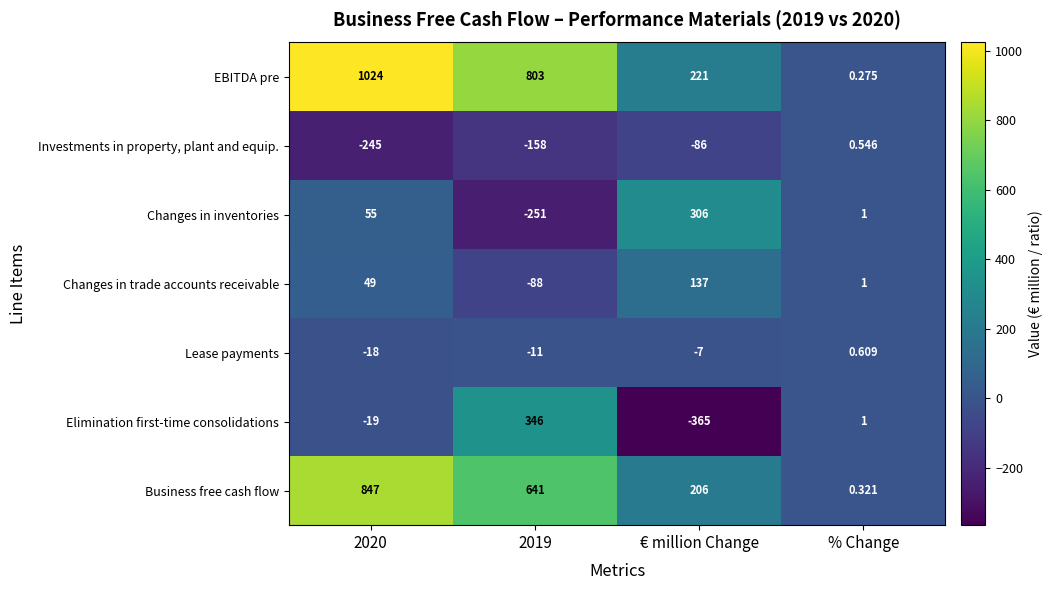

Which series has the widest spread of values?

EBITDA pre